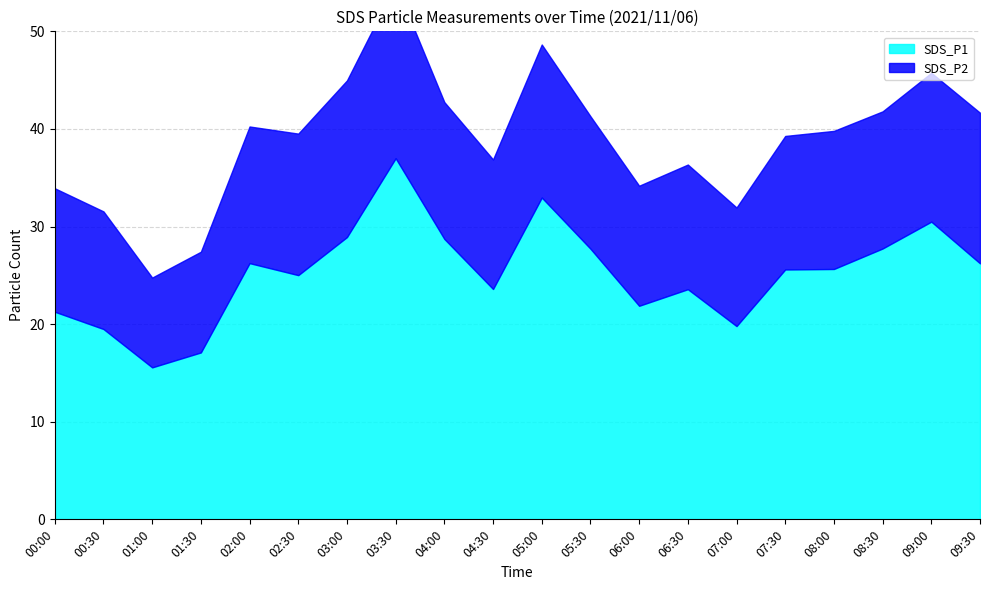

Does the chart display data point markers on the line(s)?

No